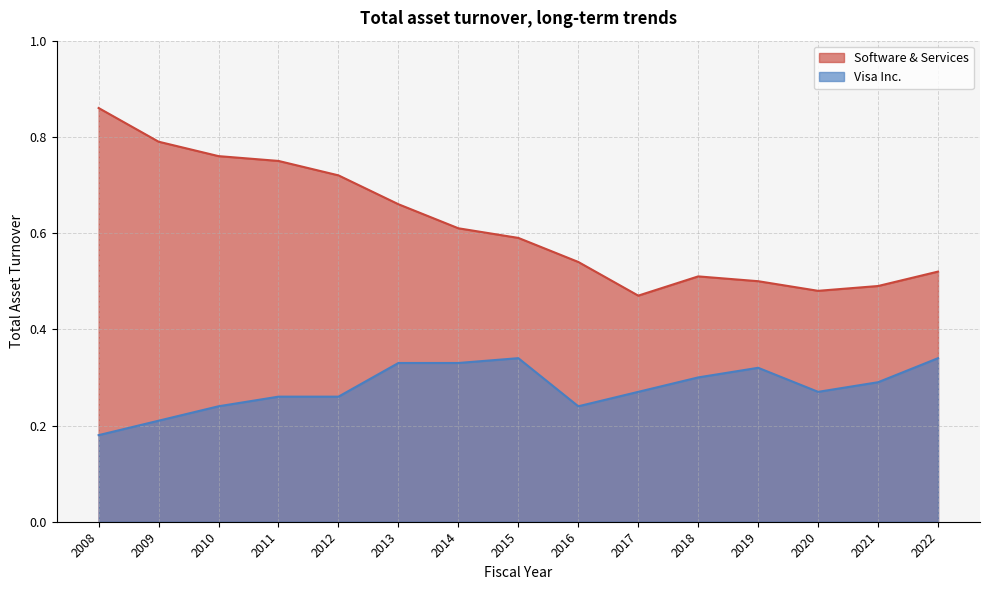

What is the difference between the maximum and minimum values?

0.4